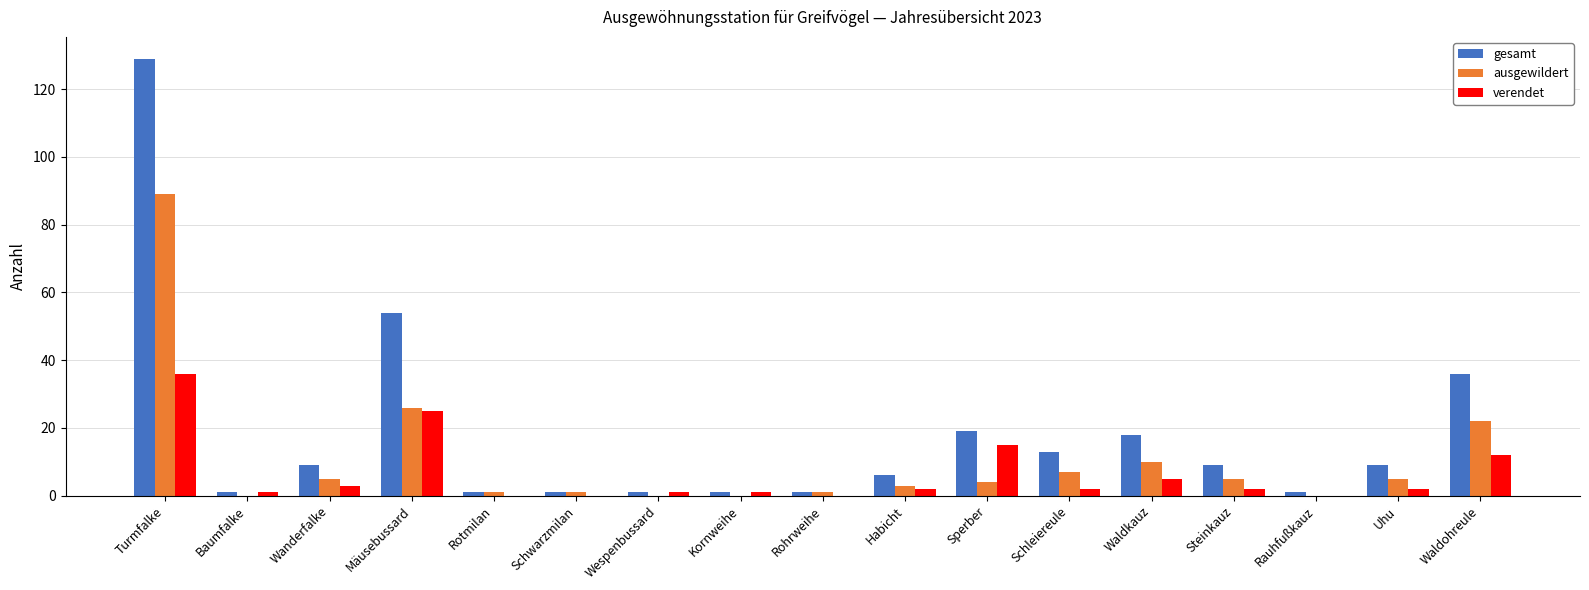

Is it true that verendet equals 14 at Mäusebussard?

False